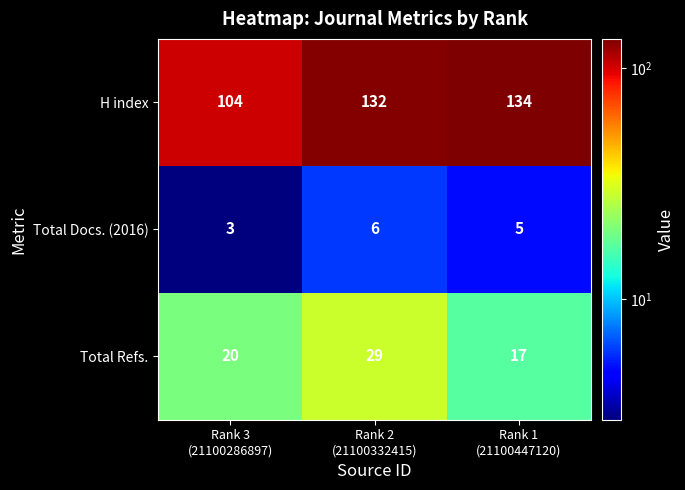

Which series has the largest total across all categories?

H index